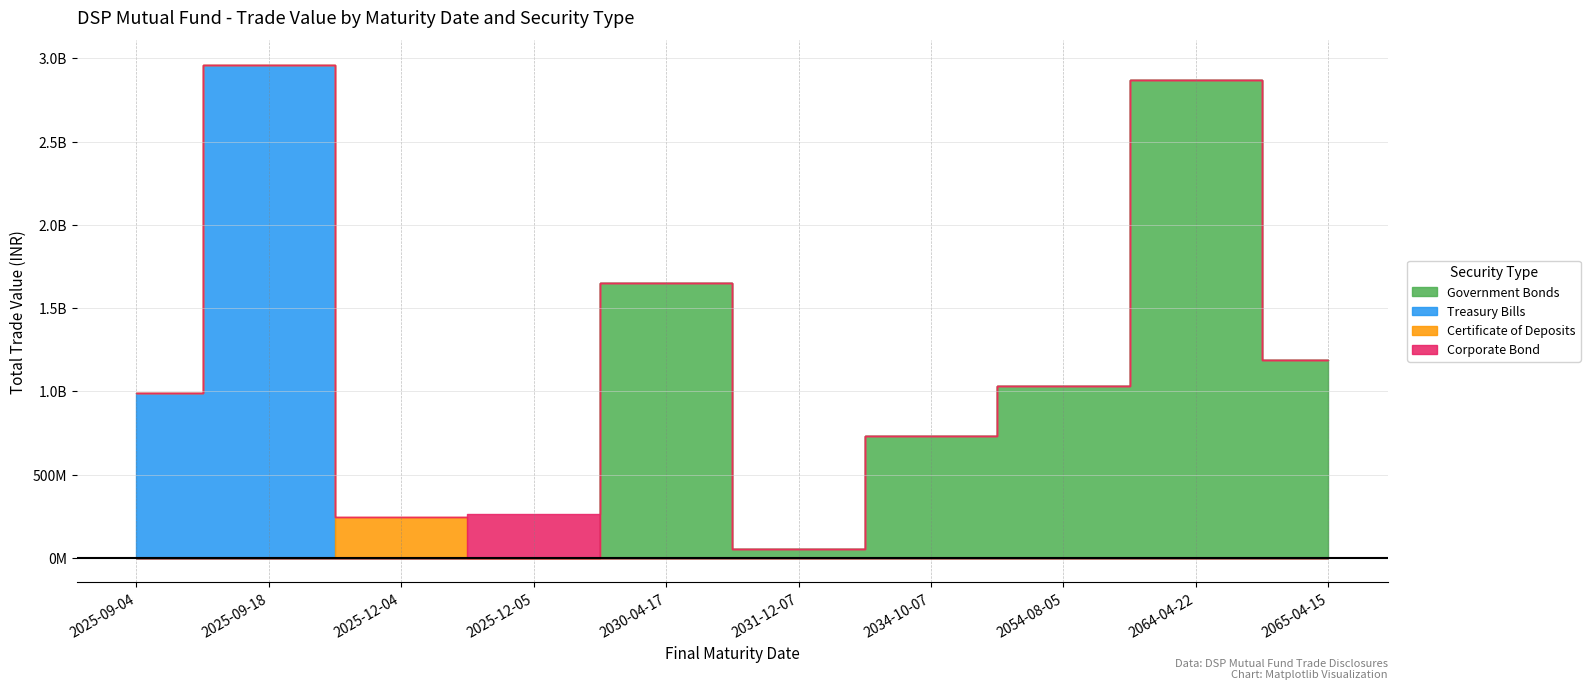

Rank the categories by Certificate of Deposits value from highest to lowest.

2025-12-04, 2025-09-04, 2025-09-18, 2025-12-05, 2030-04-17, 2031-12-07, 2034-10-07, 2054-08-05, 2064-04-22, 2065-04-15